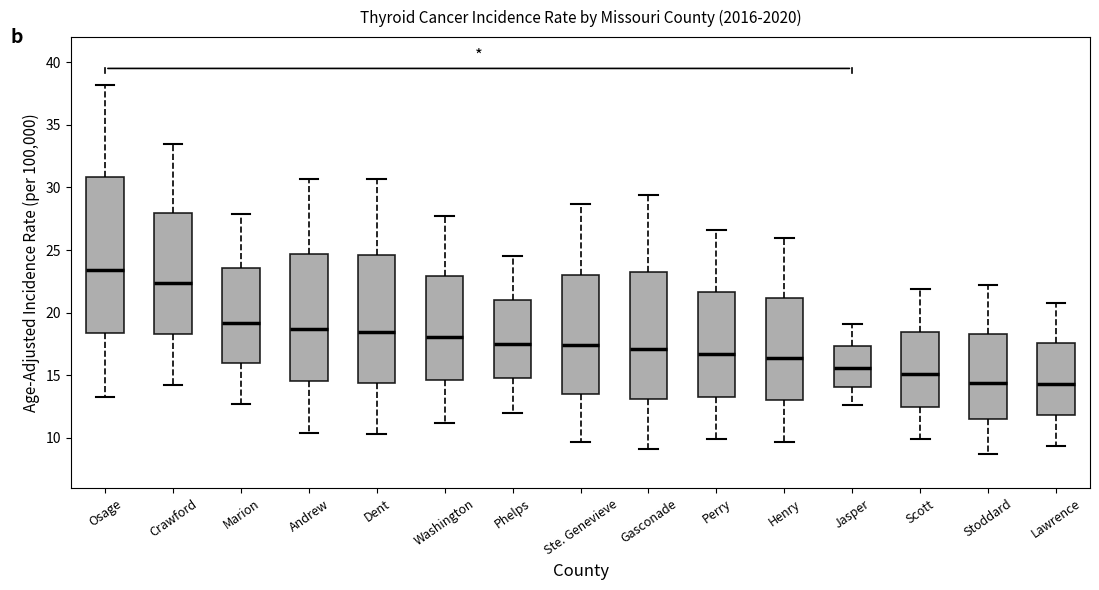

Reading left to right, read every box against the y-axis: the position of its median line, the range the box covers, and the ends of its whiskers. The values are not printed on the chart, so give them approximately, as read against the axis.

Osage: median 23.5, box 18.5 to 31.0, whiskers 13.5 to 38.0
Crawford: median 22.5, box 18.5 to 28.0, whiskers 14.0 to 33.5
Marion: median 19.0, box 16.0 to 23.5, whiskers 12.5 to 28.0
Andrew: median 18.5, box 14.5 to 24.5, whiskers 10.5 to 30.5
Dent: median 18.5, box 14.5 to 24.5, whiskers 10.5 to 30.5
Washington: median 18.0, box 14.5 to 23.0, whiskers 11.0 to 27.5
Phelps: median 17.5, box 15.0 to 21.0, whiskers 12.0 to 24.5
Ste. Genevieve: median 17.5, box 13.5 to 23.0, whiskers 9.5 to 28.5
Gasconade: median 17.0, box 13.0 to 23.5, whiskers 9.0 to 29.5
Perry: median 16.5, box 13.5 to 21.5, whiskers 10.0 to 26.5
Henry: median 16.5, box 13.0 to 21.0, whiskers 9.5 to 26.0
Jasper: median 15.5, box 14.0 to 17.5, whiskers 12.5 to 19.0
Scott: median 15.0, box 12.5 to 18.5, whiskers 10.0 to 22.0
Stoddard: median 14.5, box 11.5 to 18.5, whiskers 8.5 to 22.0
Lawrence: median 14.5, box 12.0 to 17.5, whiskers 9.5 to 21.0